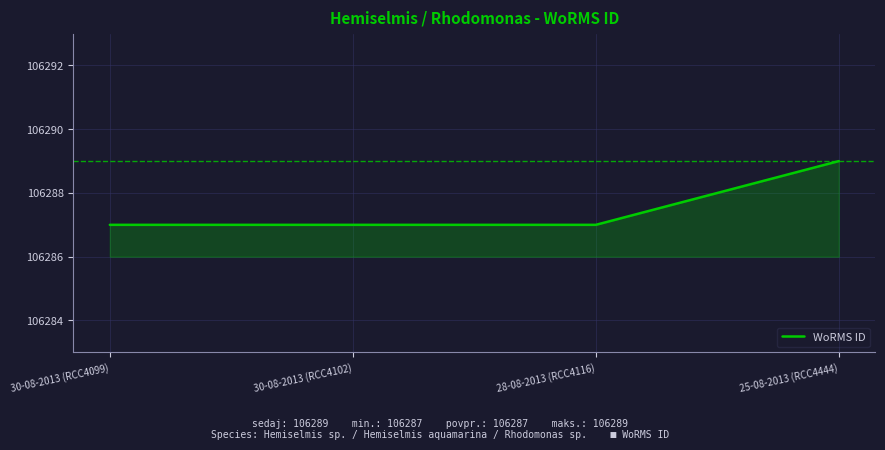

What is the change in value from 28-08-2013 (RCC4116) to 25-08-2013 (RCC4444)?

+2